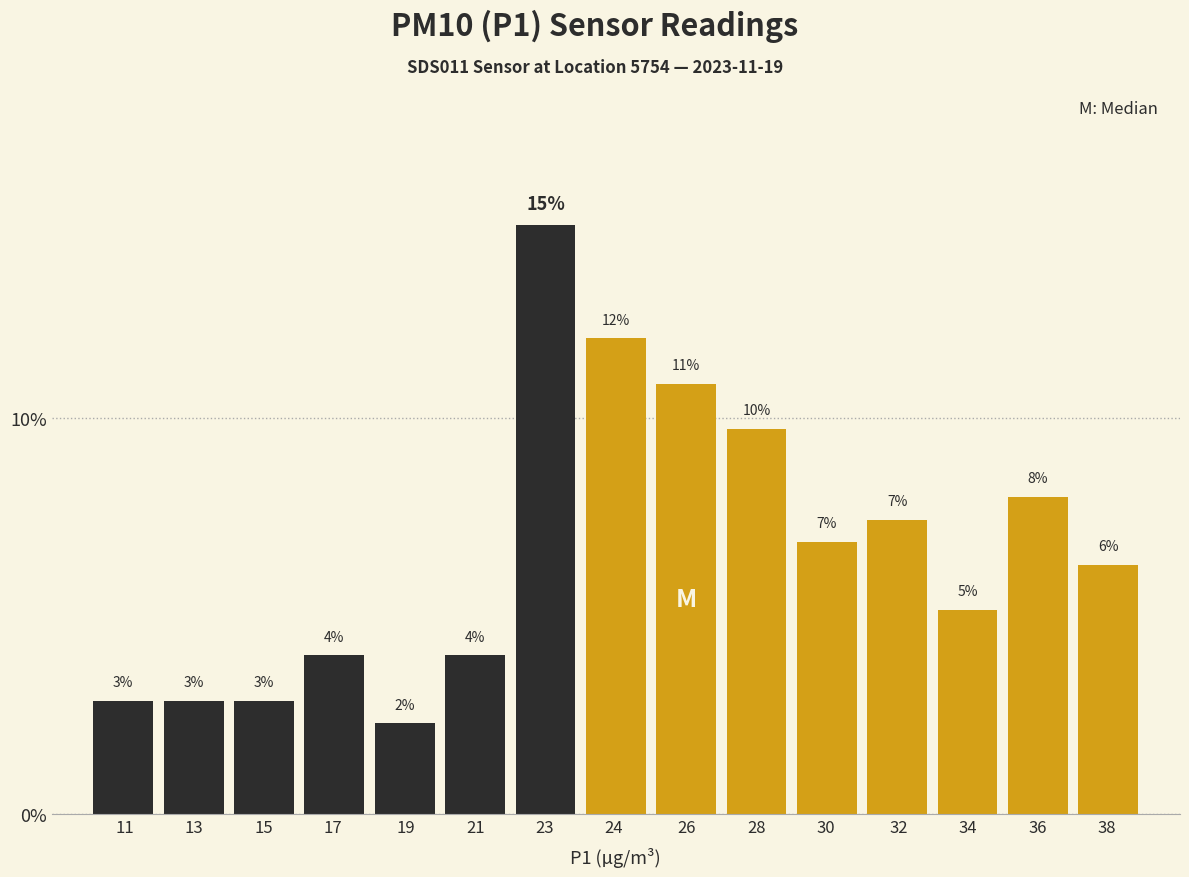

Are the bars horizontal?

No